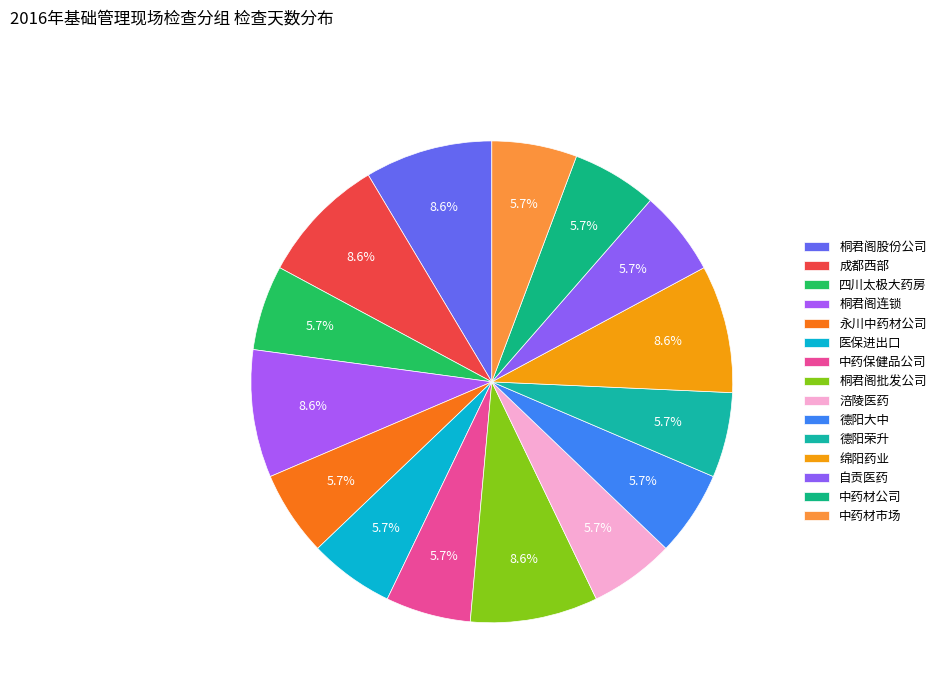

How many slices are in this pie chart?

15